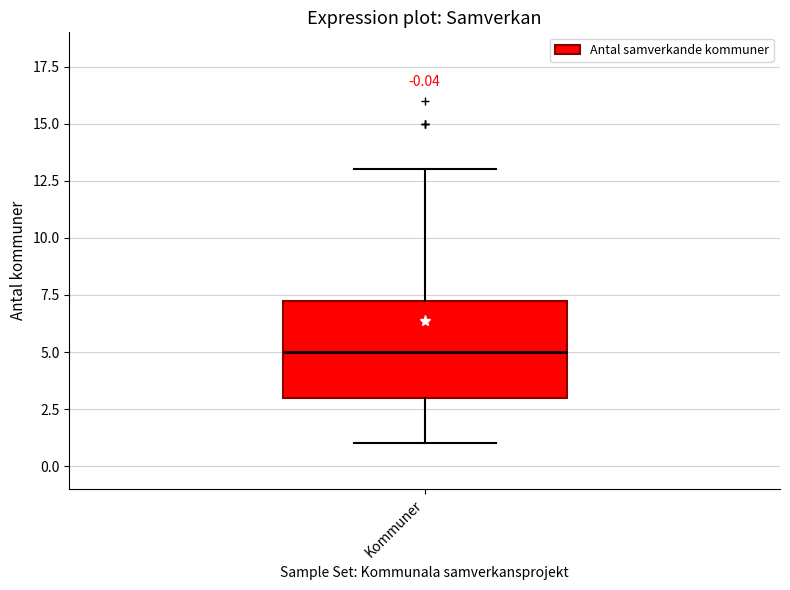

Where does the median line of the box for Kommuner sit on the y-axis? The values are not printed on the chart, so give them approximately, as read against the axis.

5.0